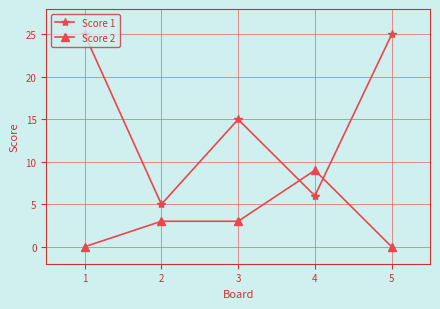

How many interior local valleys does the Score 1 series have?

2